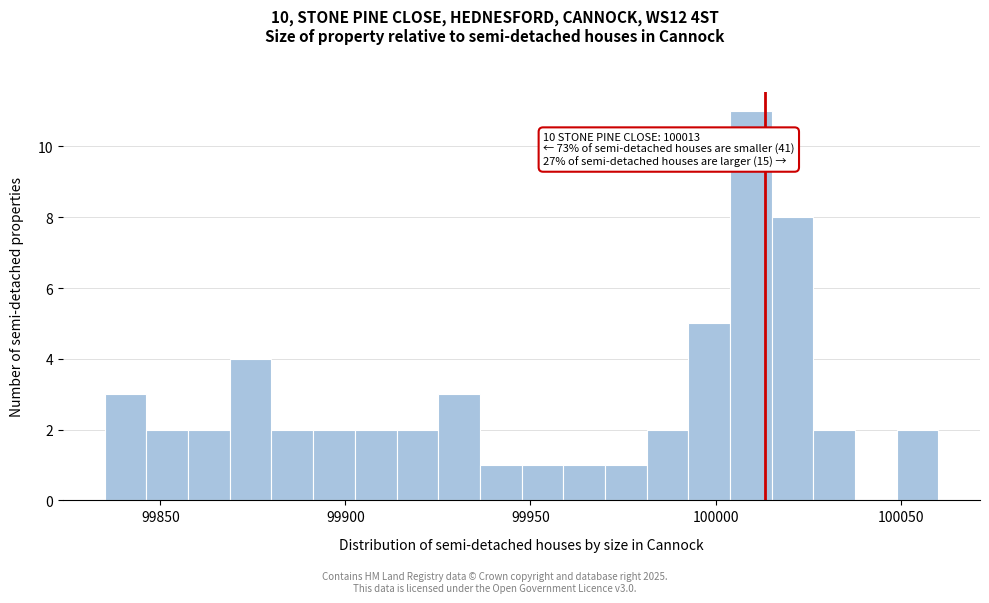

Around what value on the x-axis is the tallest bar? Give the approximate position of its centre, as read against the axis.

100010